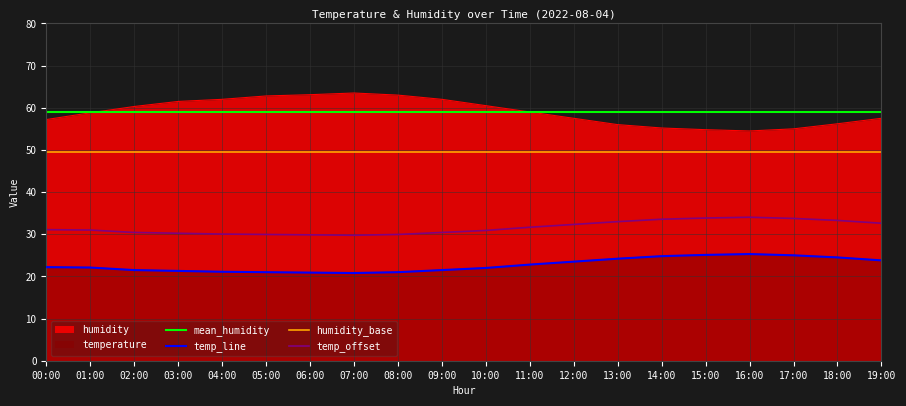

Which has a higher value, 09:00 or 17:00?

17:00